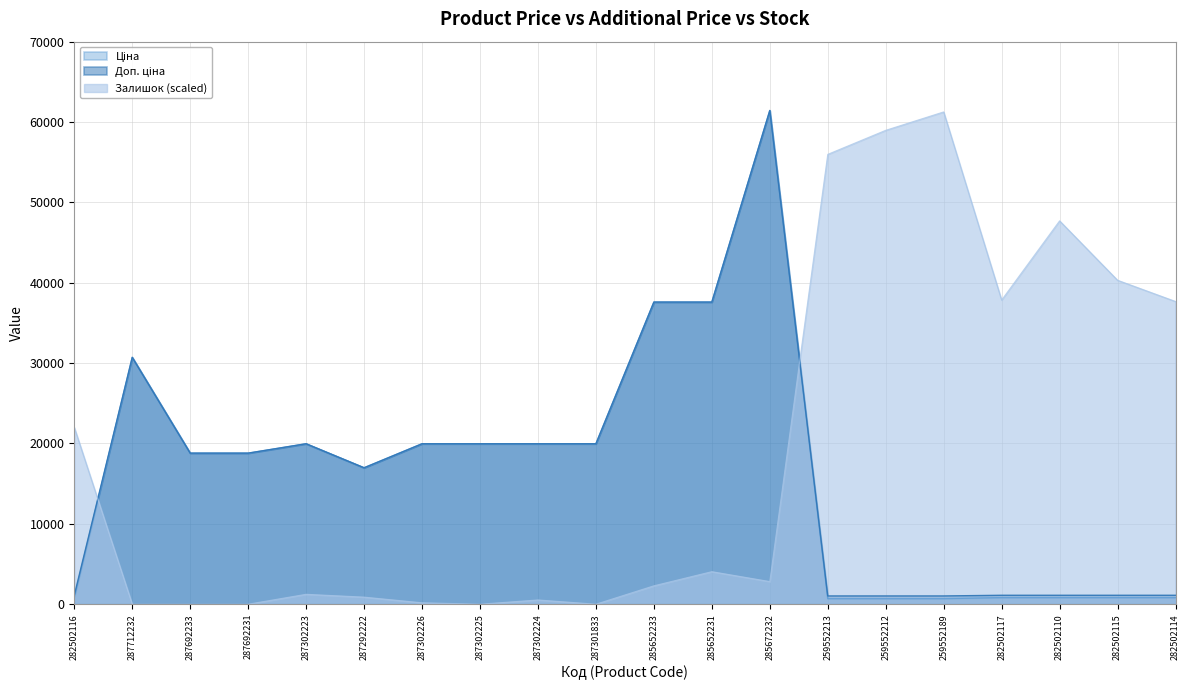

Is it true that Залишок equals 1232.2 at 287302223?

True